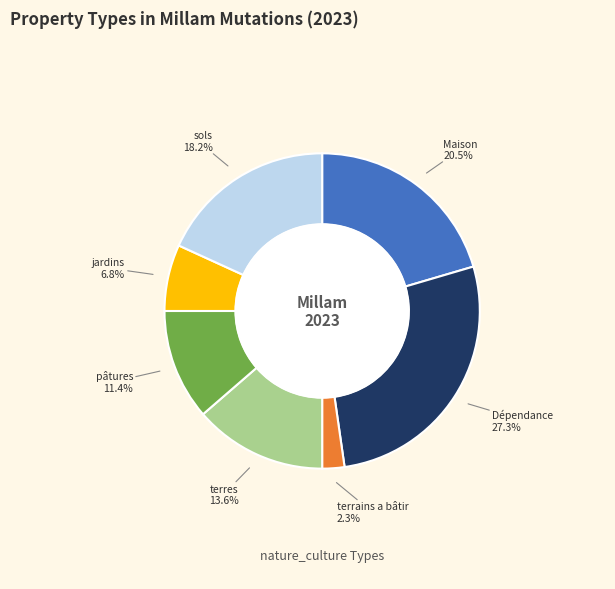

Does any single category account for the majority?

No